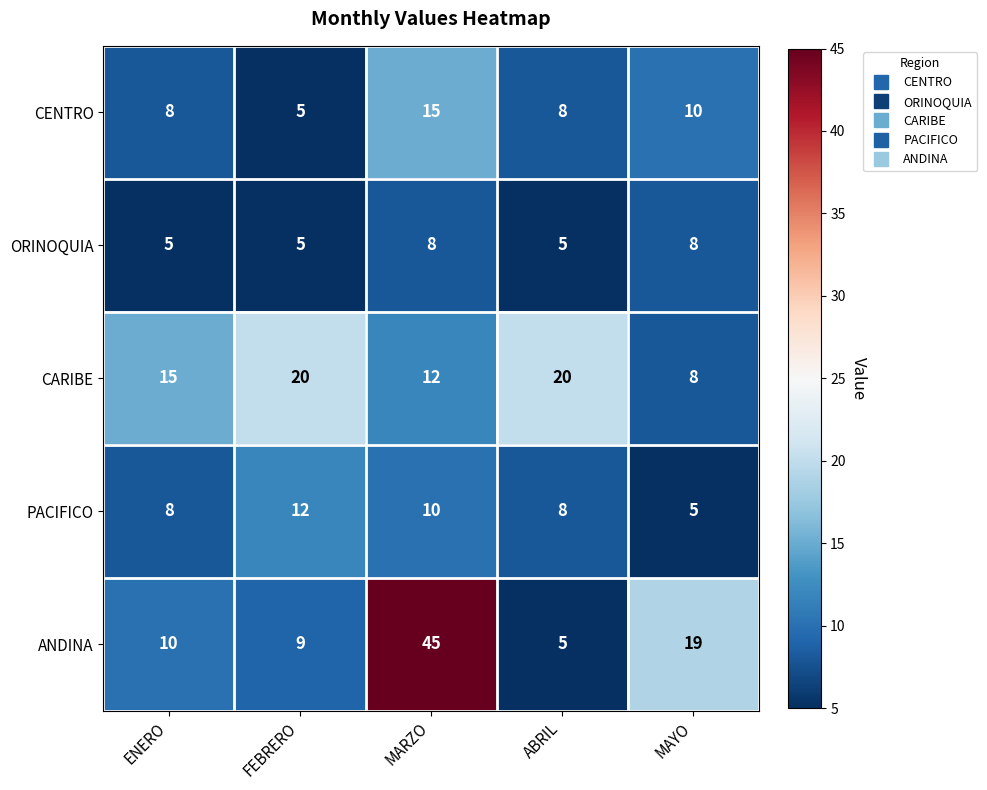

At which category does the chart reach its peak across all series?

MARZO